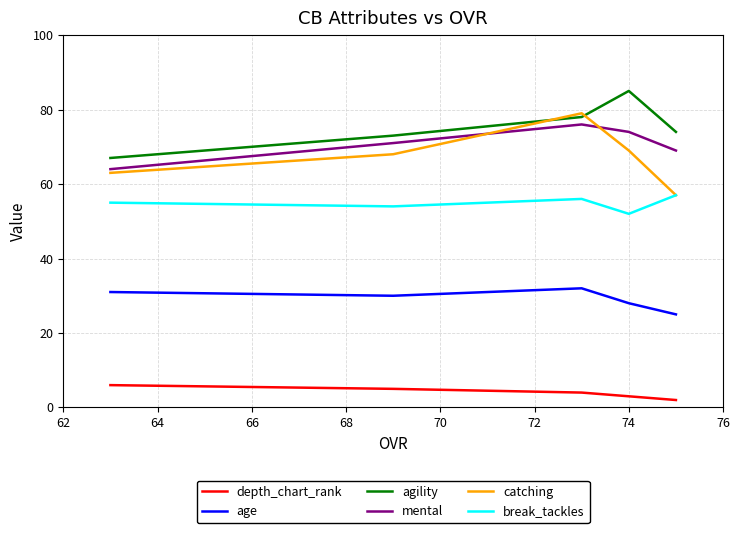

Count the depth_chart_rank values in the range 3 to 5.

3